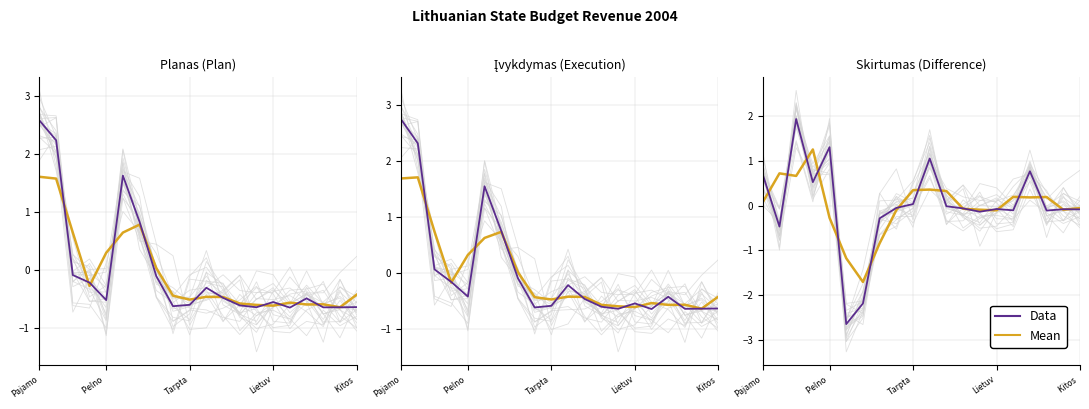

Where is Mean nearest to the value 0?

Kitos